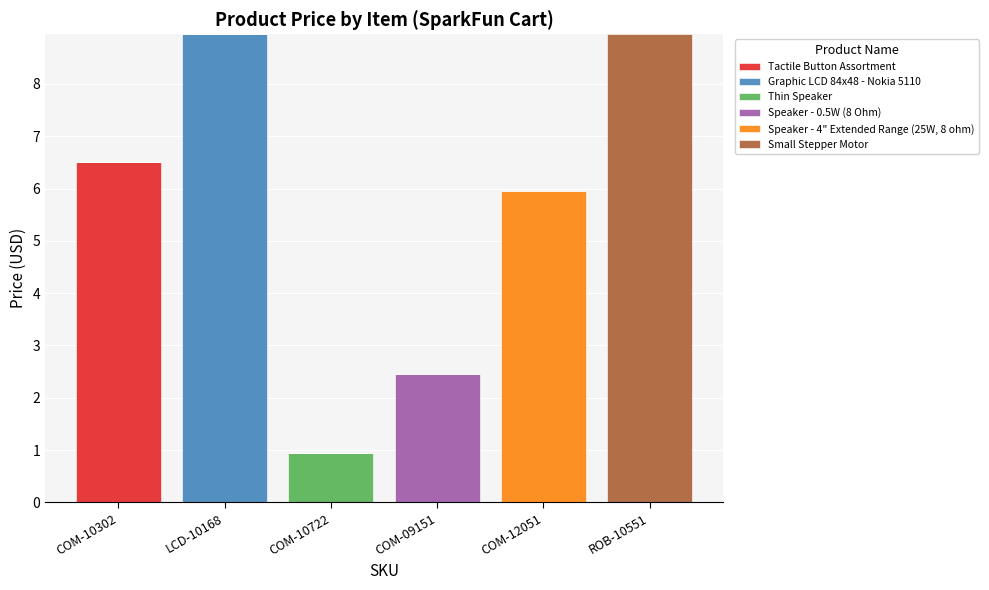

Which category has the highest value in the Tactile Button Assortment series?

COM-10302